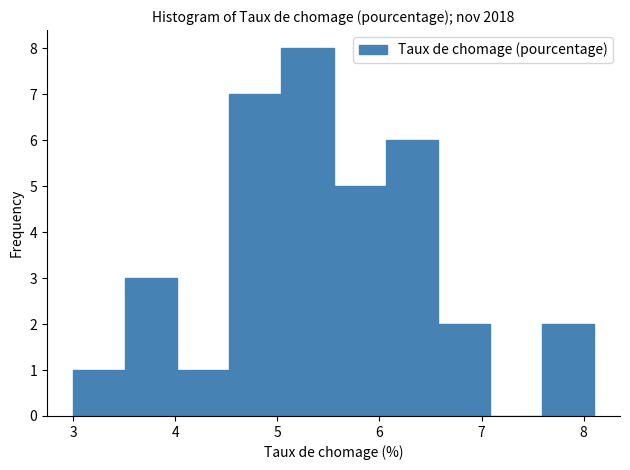

Over which range of the x-axis is the bar tallest?

5.04 to 5.55